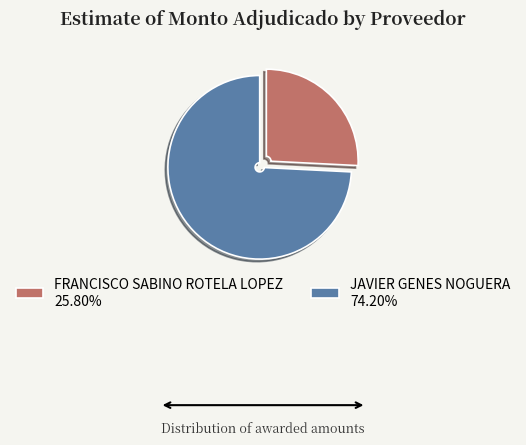

Combined, do FRANCISCO SABINO ROTELA LOPEZ 25.80% and JAVIER GENES NOGUERA 74.20% account for over 50%?

Yes